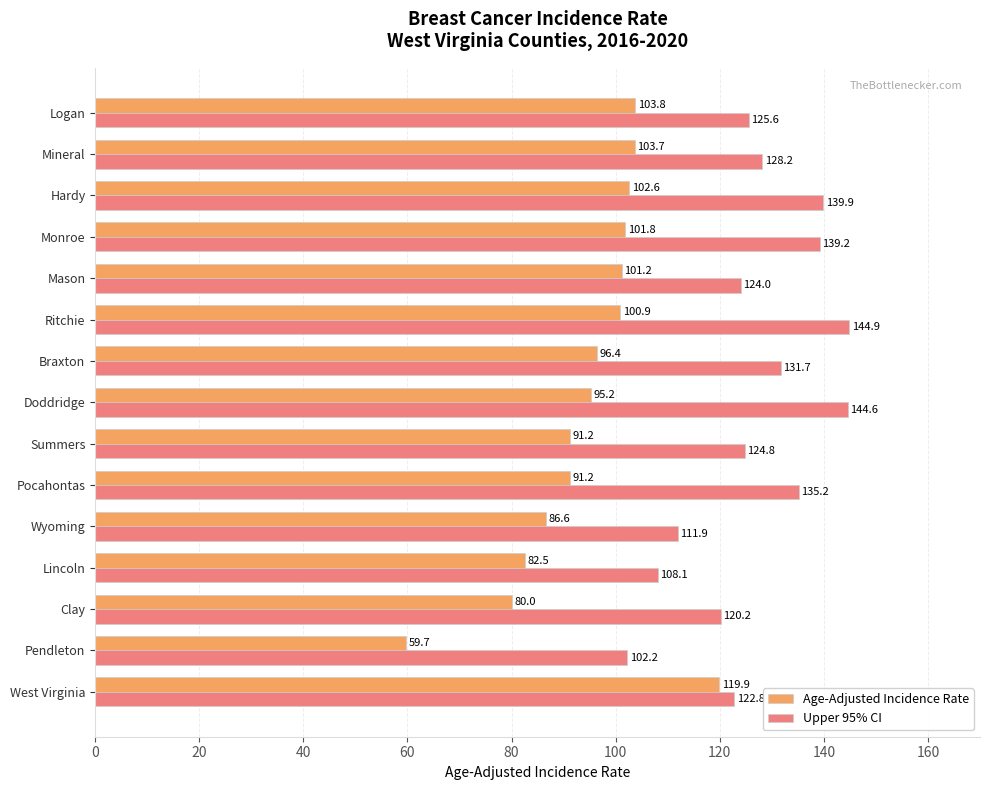

What is the spread (max minus min) of values at Monroe?

37.4